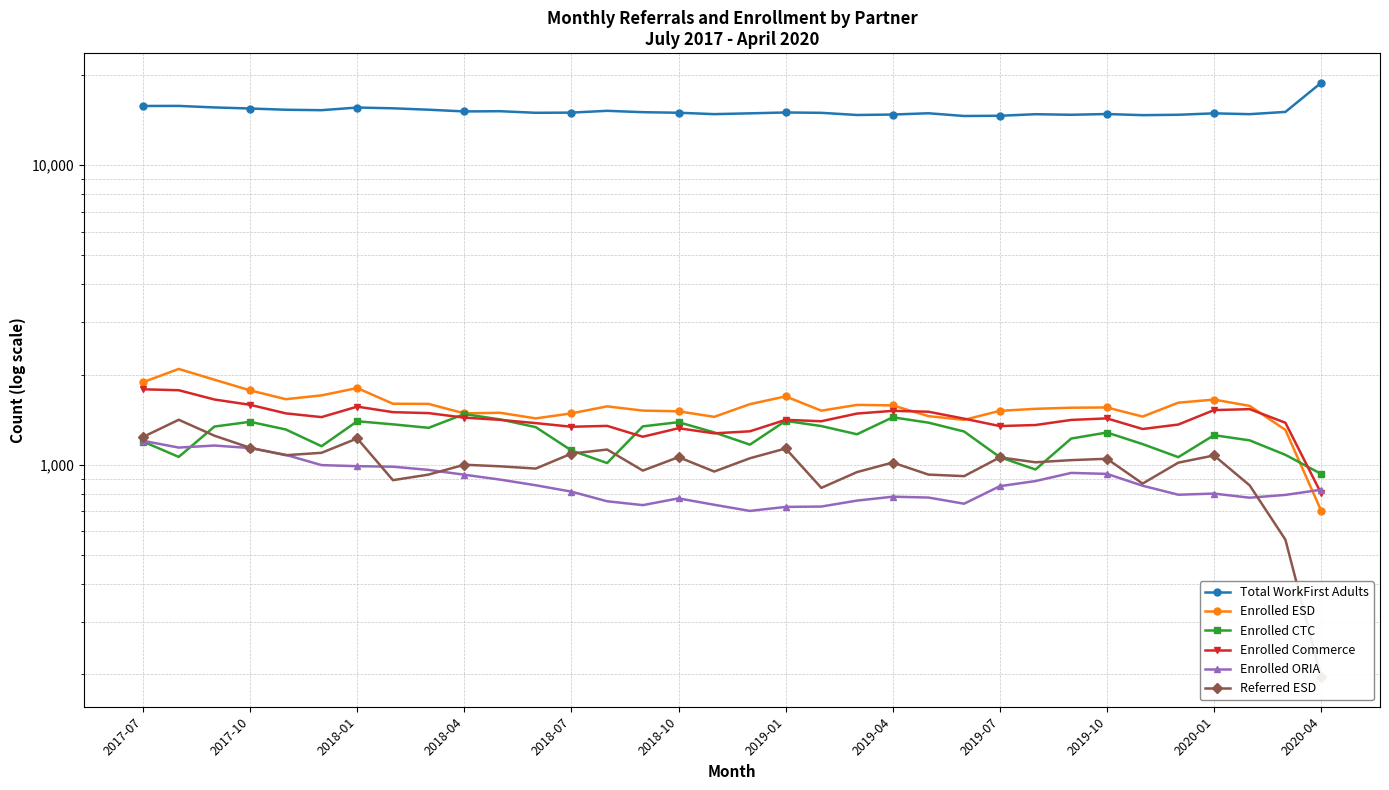

In Enrolled CTC, how many points are lower than both neighbors (excluding endpoints)?

8